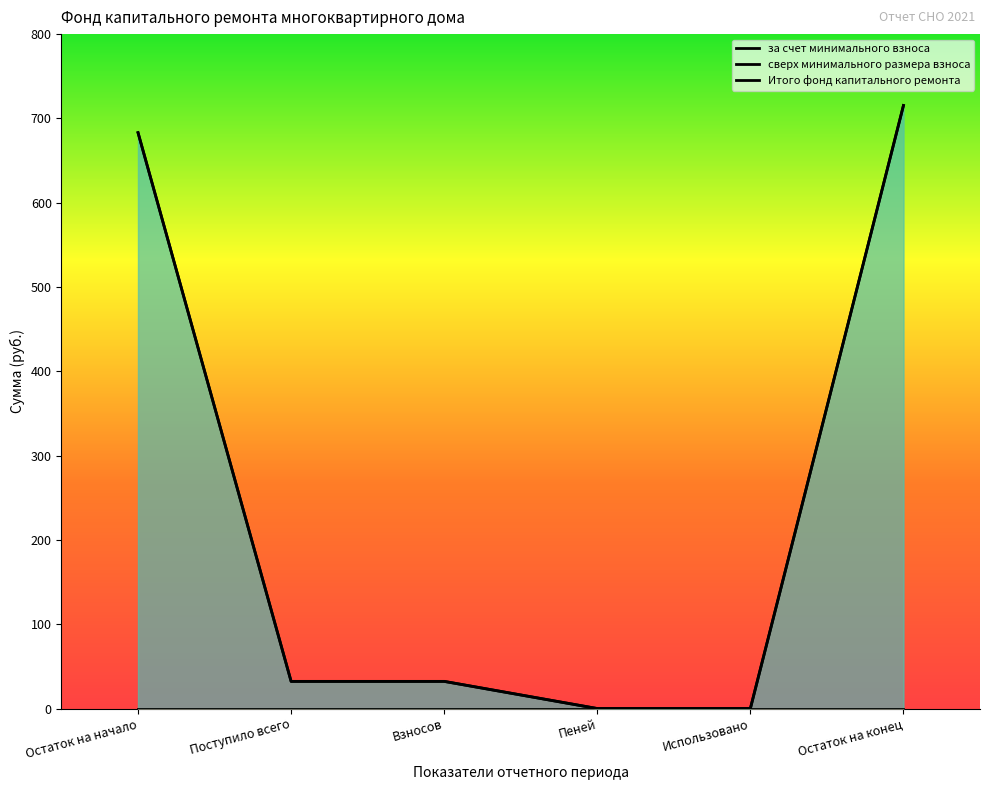

Reading left to right, extract all data points from this chart.

за счет минимального взноса: Остаток на начало=683.1	Поступило всего=32.2	Взносов=32.2	Пеней=0.0	Использовано=0.0	Остаток на конец=715.3
Итого фонд капитального ремонта: Остаток на начало=683.1	Поступило всего=32.2	Взносов=32.2	Пеней=0.0	Использовано=0.0	Остаток на конец=715.3